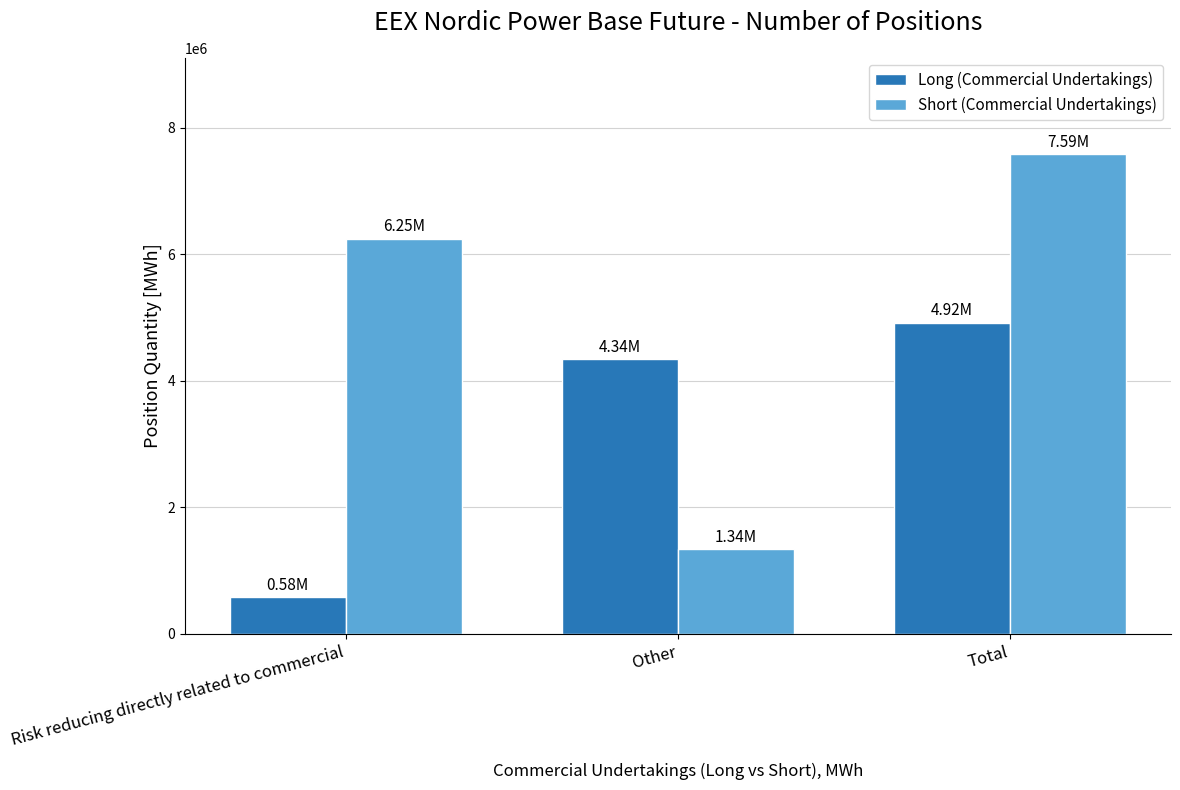

Which label corresponds to the smallest value in the chart?

Risk reducing directly related to commercial